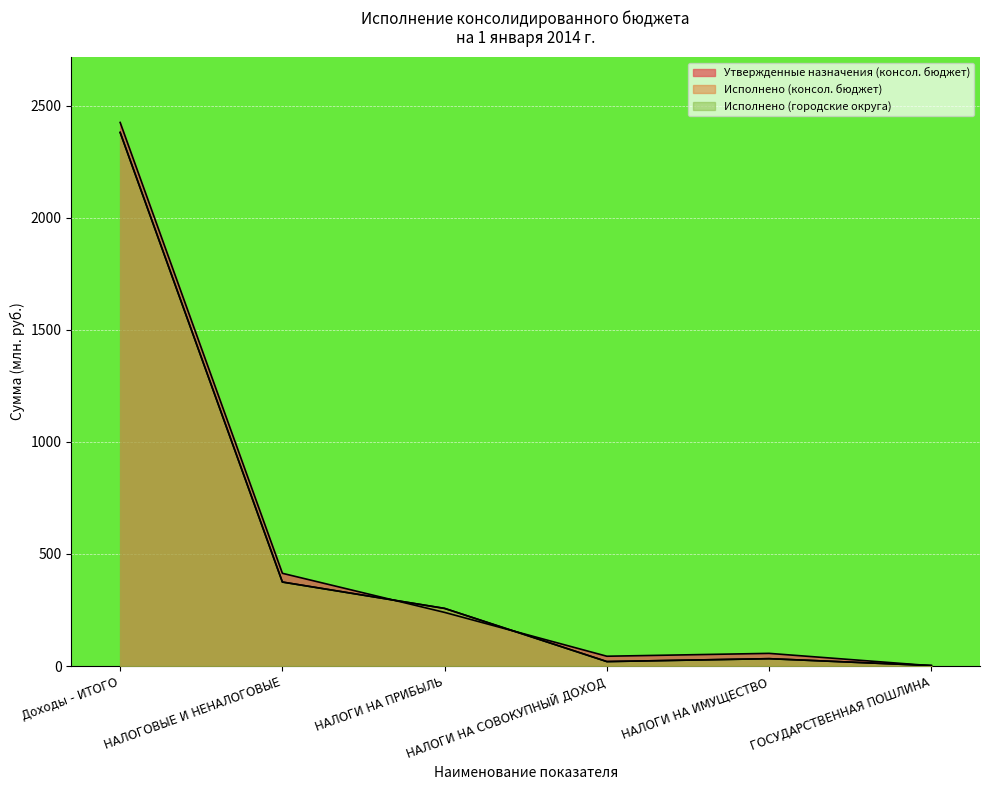

What are all the series names shown in the legend?

Утвержденные назначения (консол. бюджет), Исполнено (консол. бюджет), Исполнено (городские округа)